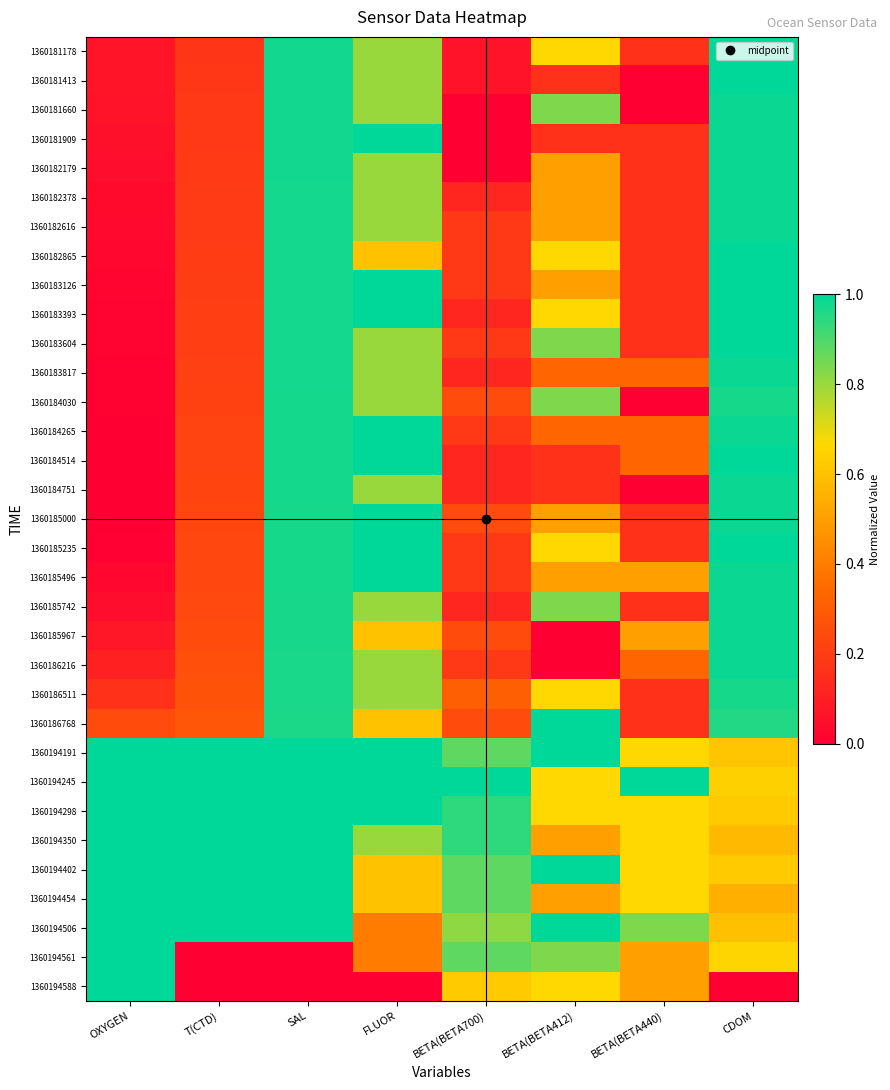

Reading left to right, extract all data points from this chart.

1360181178: OXYGEN=0.1	T(CTD)=0.2	SAL=1.0	FLUOR=0.8	BETA(BETA700)=0.1	BETA(BETA412)=0.7	BETA(BETA440)=0.2	CDOM=1.0
1360181413: OXYGEN=0.1	T(CTD)=0.2	SAL=1.0	FLUOR=0.8	BETA(BETA700)=0.1	BETA(BETA412)=0.2	BETA(BETA440)=0.0	CDOM=1.0
1360181660: OXYGEN=0.1	T(CTD)=0.2	SAL=1.0	FLUOR=0.8	BETA(BETA700)=0.0	BETA(BETA412)=0.8	BETA(BETA440)=0.0	CDOM=1.0
1360181909: OXYGEN=0.1	T(CTD)=0.2	SAL=1.0	FLUOR=1.0	BETA(BETA700)=0.0	BETA(BETA412)=0.2	BETA(BETA440)=0.2	CDOM=1.0
1360182179: OXYGEN=0.0	T(CTD)=0.2	SAL=1.0	FLUOR=0.8	BETA(BETA700)=0.0	BETA(BETA412)=0.5	BETA(BETA440)=0.2	CDOM=1.0
1360182378: OXYGEN=0.0	T(CTD)=0.2	SAL=1.0	FLUOR=0.8	BETA(BETA700)=0.1	BETA(BETA412)=0.5	BETA(BETA440)=0.2	CDOM=1.0
1360182616: OXYGEN=0.0	T(CTD)=0.2	SAL=1.0	FLUOR=0.8	BETA(BETA700)=0.2	BETA(BETA412)=0.5	BETA(BETA440)=0.2	CDOM=1.0
1360182865: OXYGEN=0.0	T(CTD)=0.2	SAL=1.0	FLUOR=0.6	BETA(BETA700)=0.2	BETA(BETA412)=0.7	BETA(BETA440)=0.2	CDOM=1.0
1360183126: OXYGEN=0.0	T(CTD)=0.2	SAL=1.0	FLUOR=1.0	BETA(BETA700)=0.2	BETA(BETA412)=0.5	BETA(BETA440)=0.2	CDOM=1.0
1360183393: OXYGEN=0.0	T(CTD)=0.2	SAL=1.0	FLUOR=1.0	BETA(BETA700)=0.1	BETA(BETA412)=0.7	BETA(BETA440)=0.2	CDOM=1.0
1360183604: OXYGEN=0.0	T(CTD)=0.2	SAL=1.0	FLUOR=0.8	BETA(BETA700)=0.2	BETA(BETA412)=0.8	BETA(BETA440)=0.2	CDOM=1.0
1360183817: OXYGEN=0.0	T(CTD)=0.2	SAL=1.0	FLUOR=0.8	BETA(BETA700)=0.1	BETA(BETA412)=0.3	BETA(BETA440)=0.3	CDOM=1.0
1360184030: OXYGEN=0.0	T(CTD)=0.2	SAL=1.0	FLUOR=0.8	BETA(BETA700)=0.2	BETA(BETA412)=0.8	BETA(BETA440)=0.0	CDOM=1.0
1360184265: OXYGEN=0.0	T(CTD)=0.2	SAL=1.0	FLUOR=1.0	BETA(BETA700)=0.2	BETA(BETA412)=0.3	BETA(BETA440)=0.3	CDOM=1.0
1360184514: OXYGEN=0.0	T(CTD)=0.2	SAL=1.0	FLUOR=1.0	BETA(BETA700)=0.1	BETA(BETA412)=0.2	BETA(BETA440)=0.3	CDOM=1.0
1360184751: OXYGEN=0.0	T(CTD)=0.2	SAL=1.0	FLUOR=0.8	BETA(BETA700)=0.1	BETA(BETA412)=0.2	BETA(BETA440)=0.0	CDOM=1.0
1360185000: OXYGEN=0.0	T(CTD)=0.2	SAL=1.0	FLUOR=1.0	BETA(BETA700)=0.2	BETA(BETA412)=0.5	BETA(BETA440)=0.2	CDOM=1.0
1360185235: OXYGEN=0.0	T(CTD)=0.2	SAL=1.0	FLUOR=1.0	BETA(BETA700)=0.2	BETA(BETA412)=0.7	BETA(BETA440)=0.2	CDOM=1.0
1360185496: OXYGEN=0.0	T(CTD)=0.2	SAL=1.0	FLUOR=1.0	BETA(BETA700)=0.2	BETA(BETA412)=0.5	BETA(BETA440)=0.5	CDOM=1.0
1360185742: OXYGEN=0.0	T(CTD)=0.2	SAL=1.0	FLUOR=0.8	BETA(BETA700)=0.1	BETA(BETA412)=0.8	BETA(BETA440)=0.2	CDOM=1.0
1360185967: OXYGEN=0.1	T(CTD)=0.2	SAL=1.0	FLUOR=0.6	BETA(BETA700)=0.2	BETA(BETA412)=0.0	BETA(BETA440)=0.5	CDOM=1.0
1360186216: OXYGEN=0.1	T(CTD)=0.3	SAL=1.0	FLUOR=0.8	BETA(BETA700)=0.2	BETA(BETA412)=0.0	BETA(BETA440)=0.3	CDOM=1.0
1360186511: OXYGEN=0.2	T(CTD)=0.3	SAL=1.0	FLUOR=0.8	BETA(BETA700)=0.3	BETA(BETA412)=0.7	BETA(BETA440)=0.2	CDOM=1.0
1360186768: OXYGEN=0.3	T(CTD)=0.3	SAL=1.0	FLUOR=0.6	BETA(BETA700)=0.2	BETA(BETA412)=1.0	BETA(BETA440)=0.2	CDOM=1.0
1360194191: OXYGEN=1.0	T(CTD)=1.0	SAL=1.0	FLUOR=1.0	BETA(BETA700)=0.9	BETA(BETA412)=1.0	BETA(BETA440)=0.7	CDOM=0.6
1360194245: OXYGEN=1.0	T(CTD)=1.0	SAL=1.0	FLUOR=1.0	BETA(BETA700)=1.0	BETA(BETA412)=0.7	BETA(BETA440)=1.0	CDOM=0.6
1360194298: OXYGEN=1.0	T(CTD)=1.0	SAL=1.0	FLUOR=1.0	BETA(BETA700)=0.9	BETA(BETA412)=0.7	BETA(BETA440)=0.7	CDOM=0.6
1360194350: OXYGEN=1.0	T(CTD)=1.0	SAL=1.0	FLUOR=0.8	BETA(BETA700)=0.9	BETA(BETA412)=0.5	BETA(BETA440)=0.7	CDOM=0.6
1360194402: OXYGEN=1.0	T(CTD)=1.0	SAL=1.0	FLUOR=0.6	BETA(BETA700)=0.9	BETA(BETA412)=1.0	BETA(BETA440)=0.7	CDOM=0.6
1360194454: OXYGEN=1.0	T(CTD)=1.0	SAL=1.0	FLUOR=0.6	BETA(BETA700)=0.9	BETA(BETA412)=0.5	BETA(BETA440)=0.7	CDOM=0.5
1360194506: OXYGEN=1.0	T(CTD)=1.0	SAL=1.0	FLUOR=0.4	BETA(BETA700)=0.8	BETA(BETA412)=1.0	BETA(BETA440)=0.8	CDOM=0.6
1360194561: OXYGEN=1.0	T(CTD)=0.0	SAL=0.0	FLUOR=0.4	BETA(BETA700)=0.9	BETA(BETA412)=0.8	BETA(BETA440)=0.5	CDOM=0.7
1360194588: OXYGEN=1.0	T(CTD)=0.0	SAL=0.0	FLUOR=0.0	BETA(BETA700)=0.6	BETA(BETA412)=0.7	BETA(BETA440)=0.5	CDOM=0.0